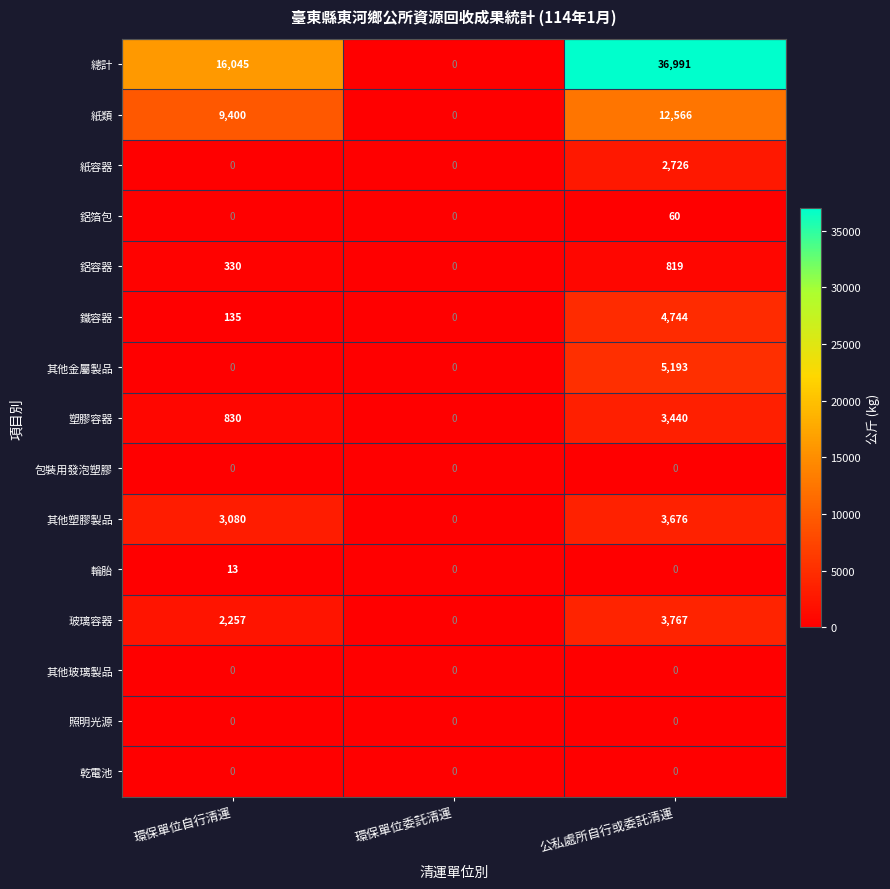

Is it true that 其他玻璃製品 equals 0 at 環保單位自行清運?

True